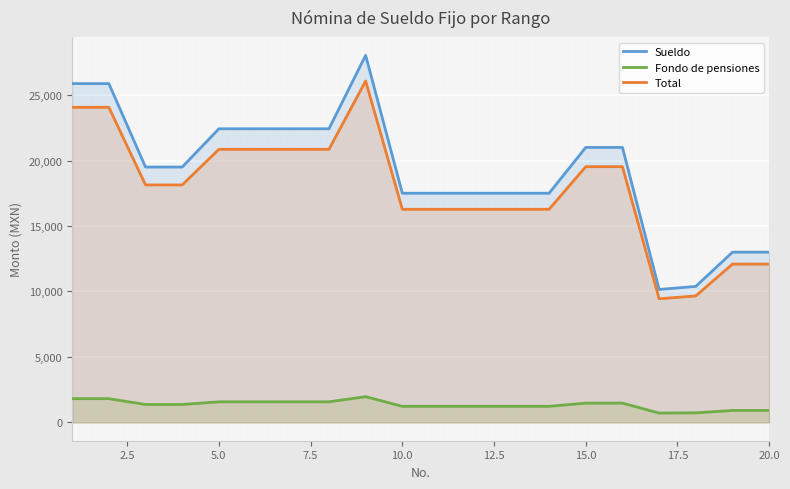

What is the smallest value displayed?

710.5